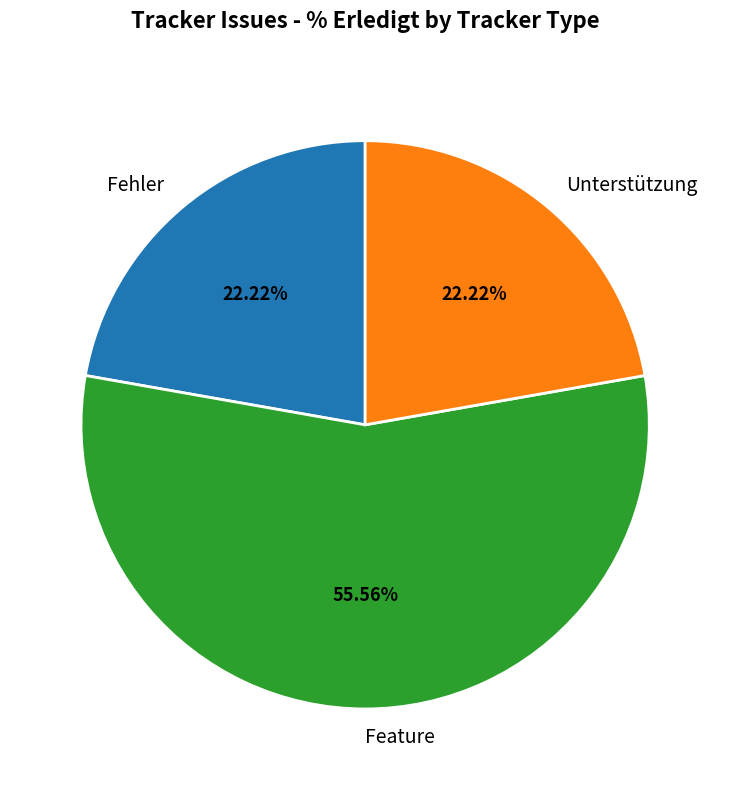

To the nearest percent, what is the average slice percentage?

33%